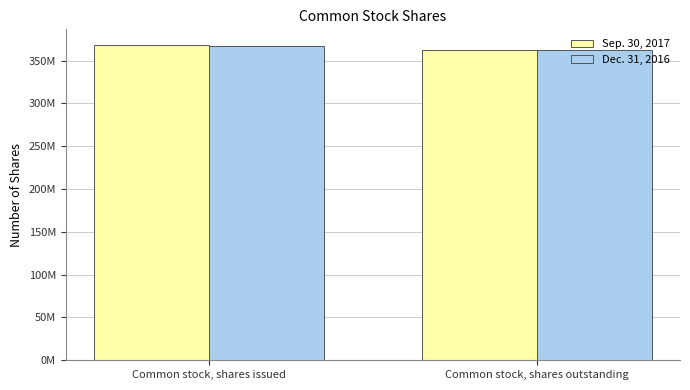

What is the average value of the Sep. 30, 2017 series?

365406884